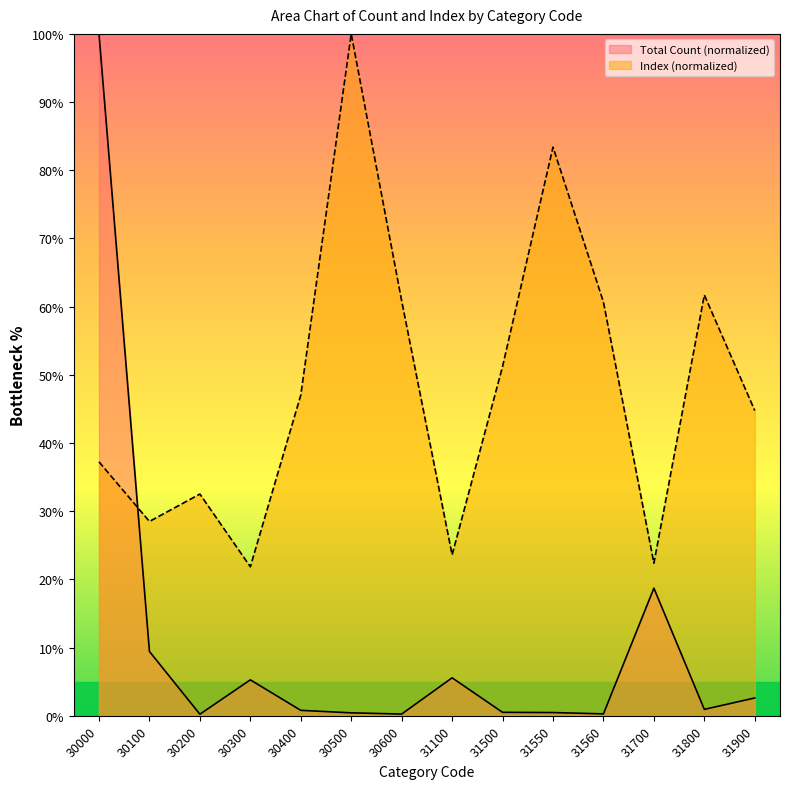

What are all the series names shown in the legend?

Total Count (normalized), Index (normalized)